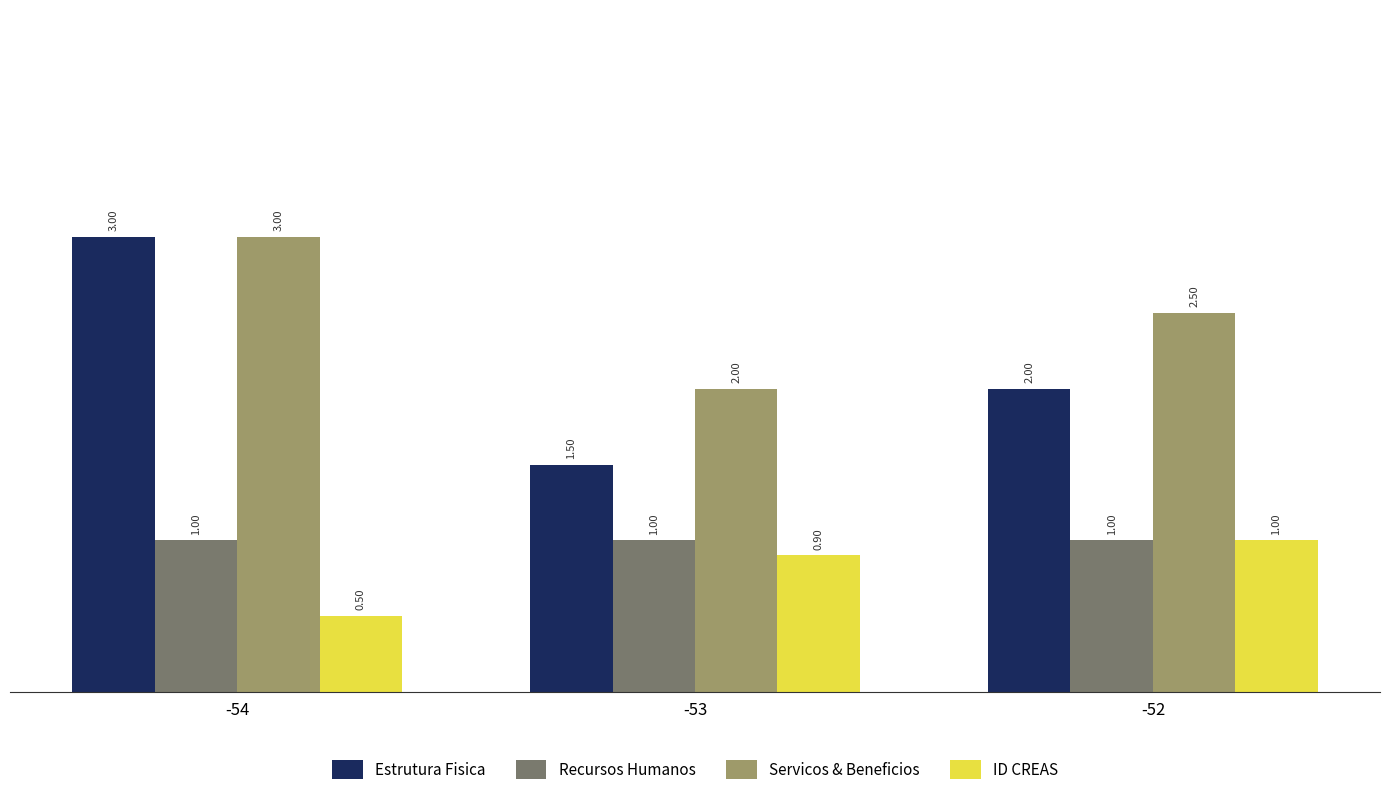

What is the value of the Estrutura Fisica bar at the 1st from the left?

3.0